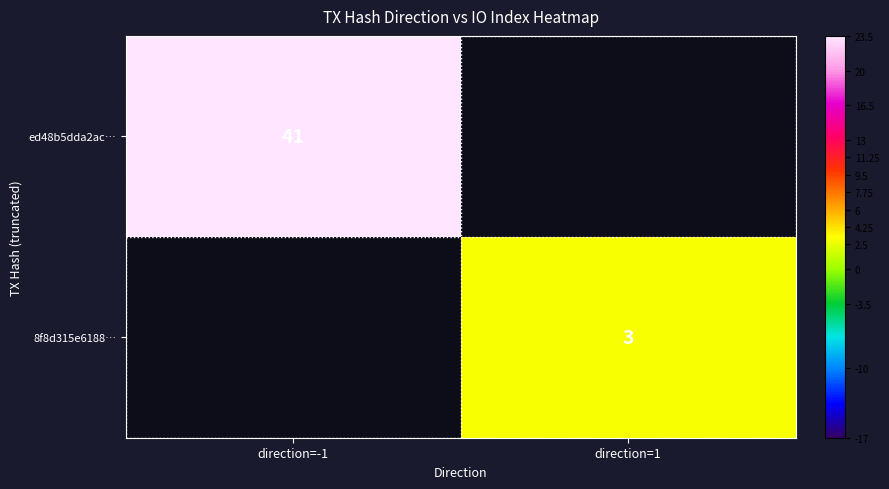

Is the value of 8f8d315e6188… at direction=1 greater than the value of ed48b5dda2ac… at direction=-1?

No